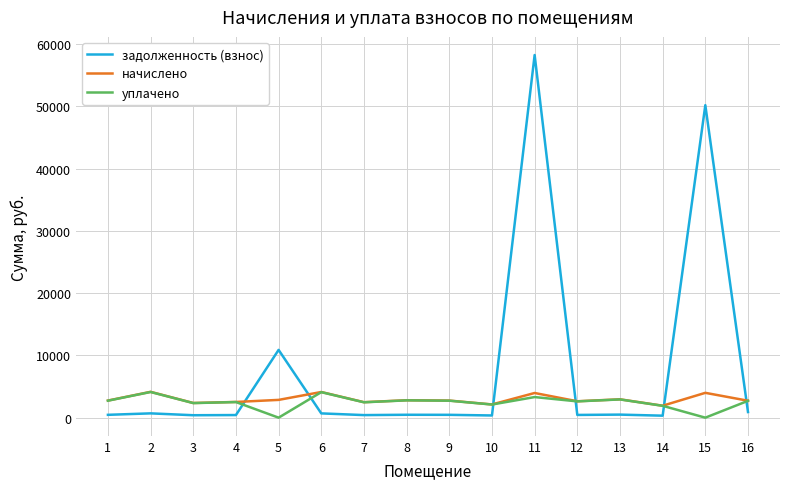

The value of начислено at 4 is 2524.0. True or false?

True